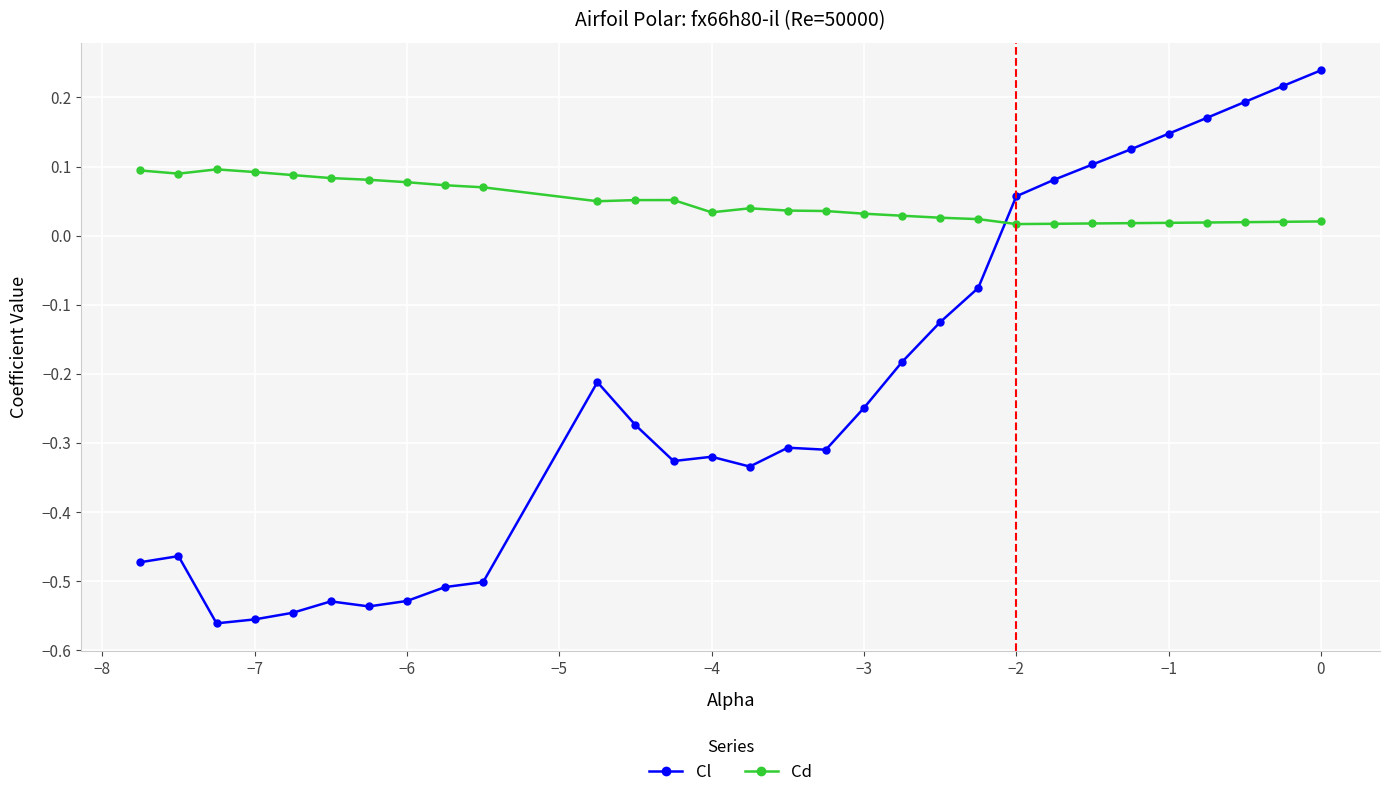

Which series has the largest range (max minus min)?

Cl